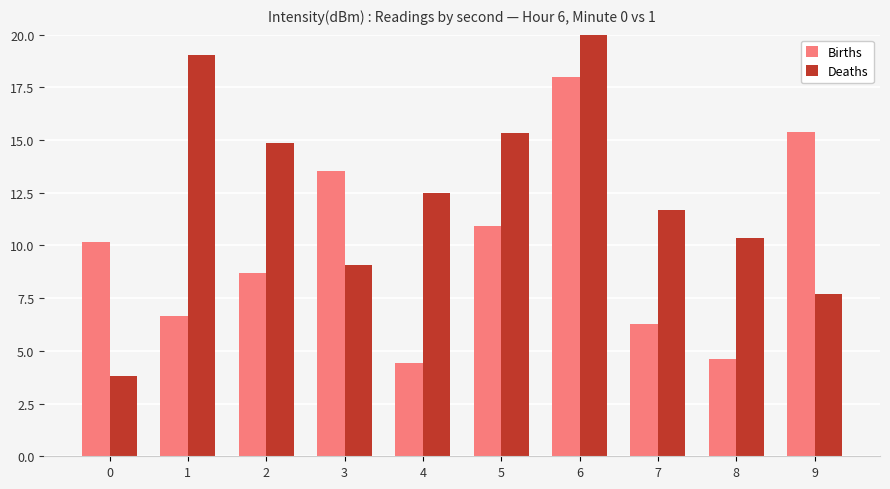

Where does the Deaths series first go above 12?

1